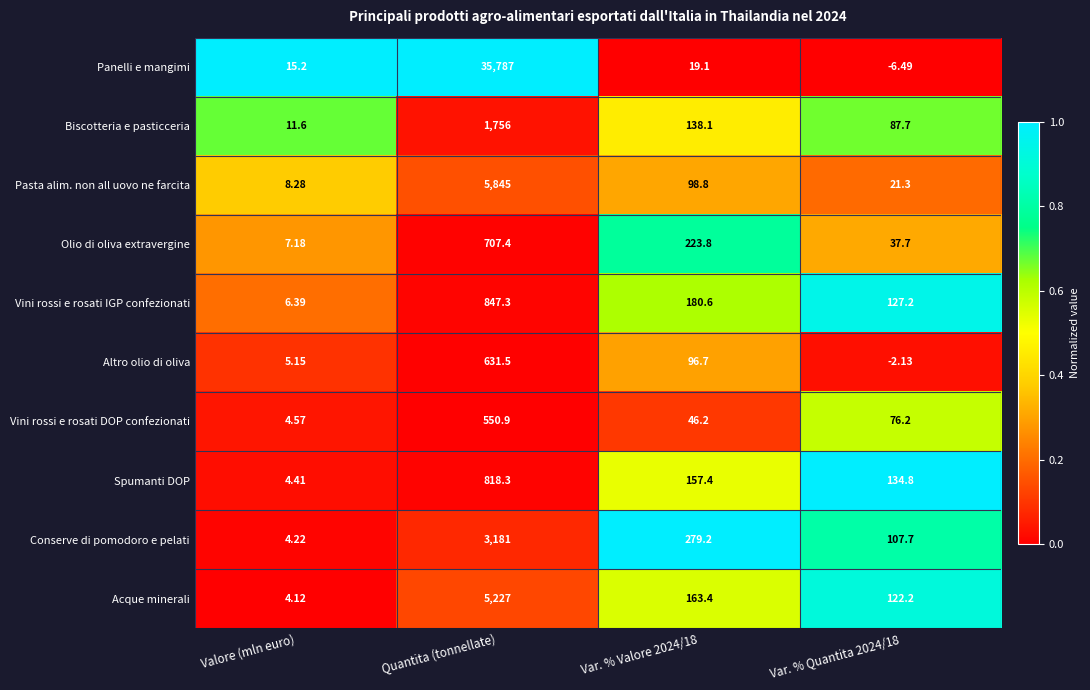

At Quantita (tonnellate), list the series in order from smallest to largest.

Vini rossi e rosati DOP confezionati, Altro olio di oliva, Olio di oliva extravergine, Spumanti DOP, Vini rossi e rosati IGP confezionati, Biscotteria e pasticceria, Conserve di pomodoro e pelati, Acque minerali, Pasta alim. non all uovo ne farcita, Panelli e mangimi